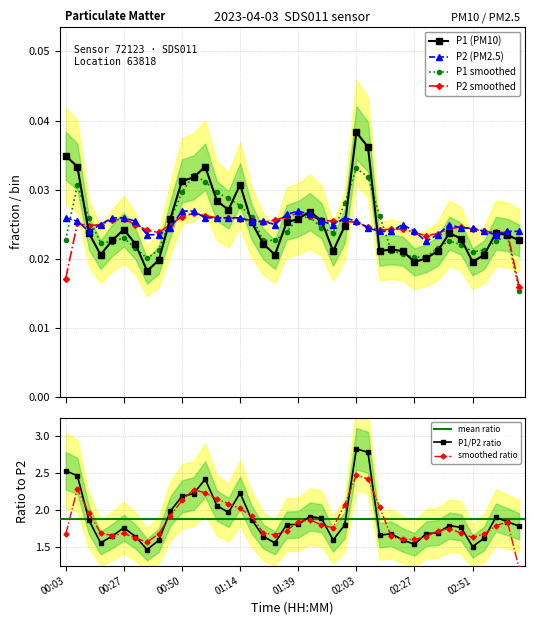

True or false: P1 (PM10) has more than 0 points higher than both neighbors.

True